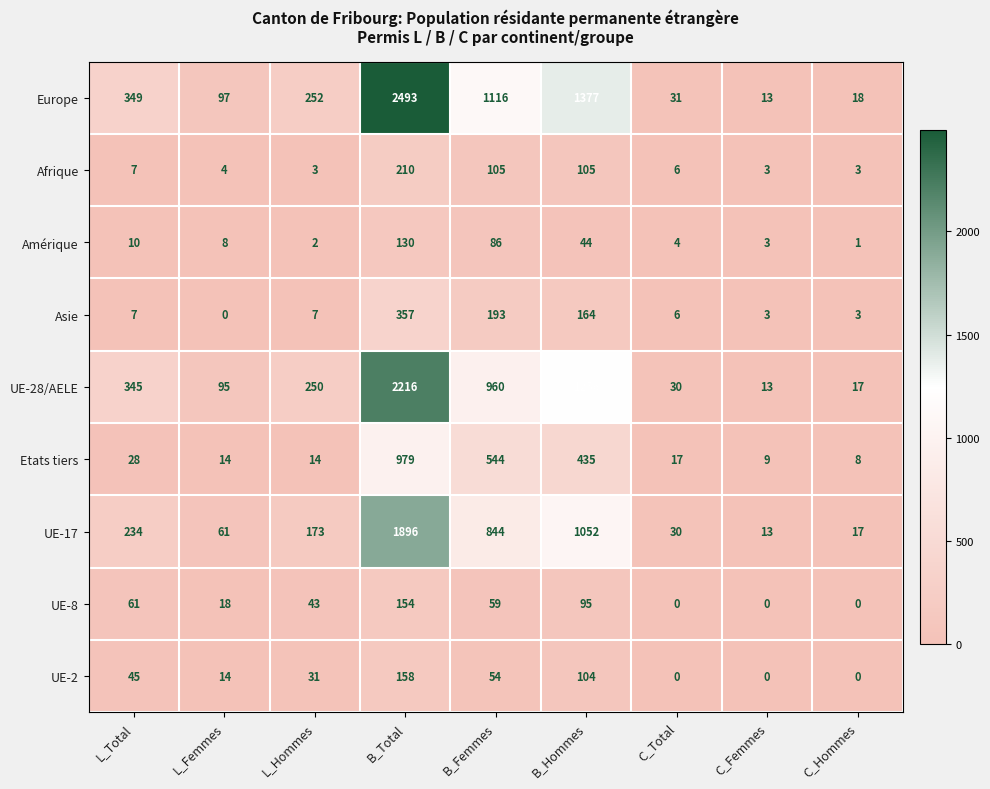

Rank the series by their maximum value, from highest to lowest.

Europe, UE-28/AELE, UE-17, Etats tiers, Asie, Afrique, UE-2, UE-8, Amérique